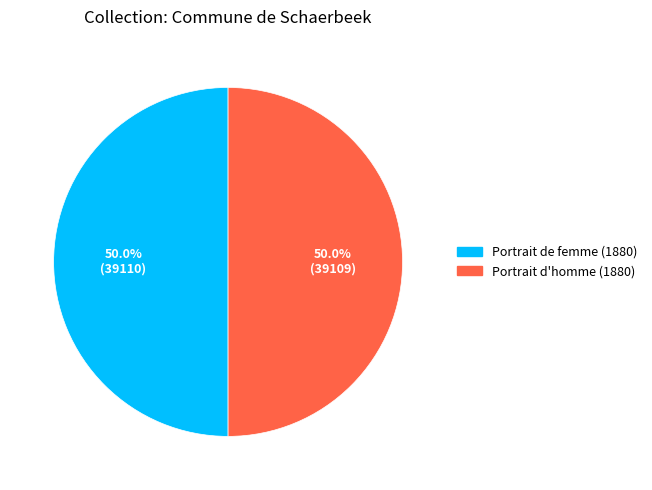

Approximately how many times larger is the value at Portrait d'homme (1880) compared to Portrait de femme (1880)?

1.0